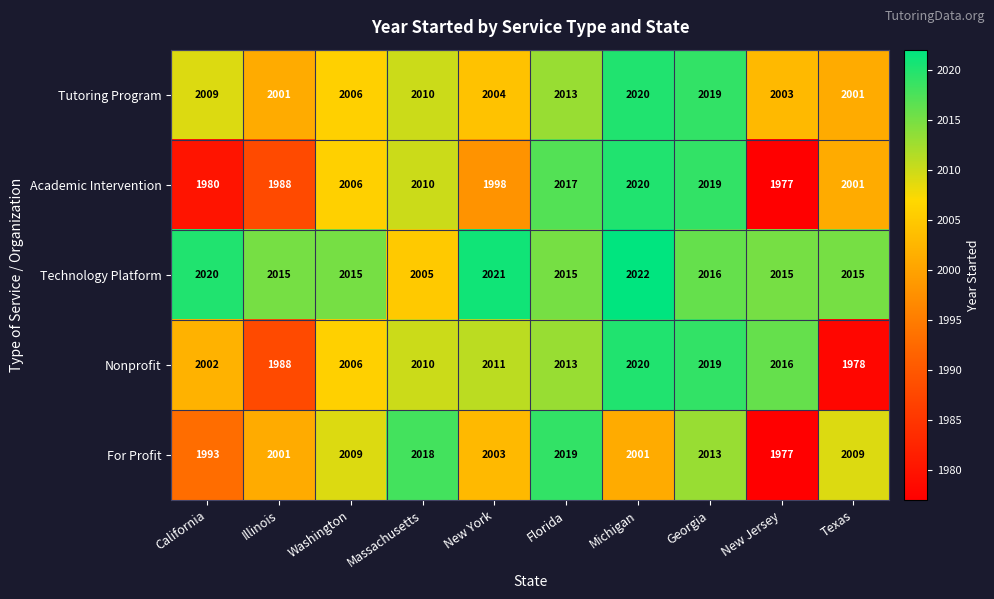

List the labels in order of Nonprofit value, smallest first.

Texas, Illinois, California, Washington, Massachusetts, New York, Florida, New Jersey, Georgia, Michigan